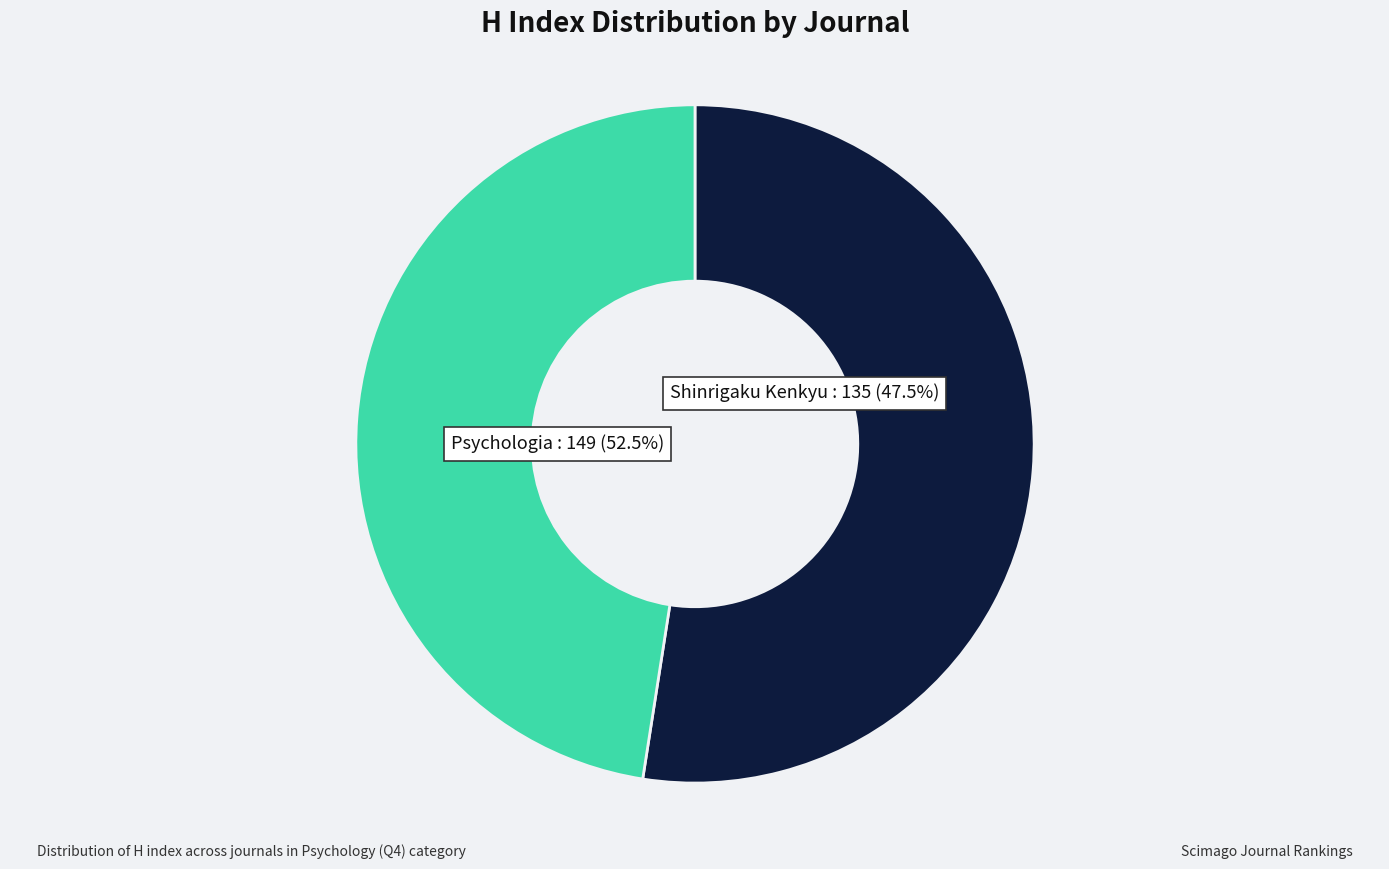

Rank the categories by value from lowest to highest.

Shinrigaku Kenkyu, Psychologia